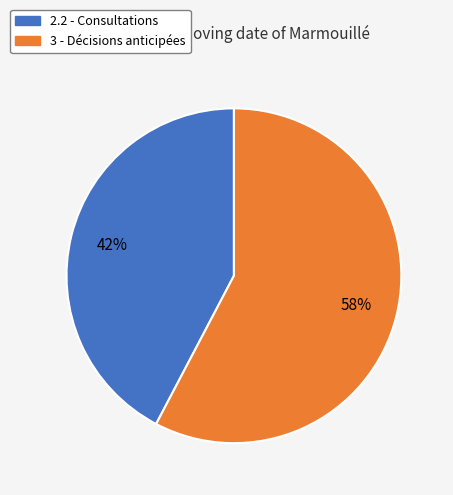

How many slices are in this pie chart?

2